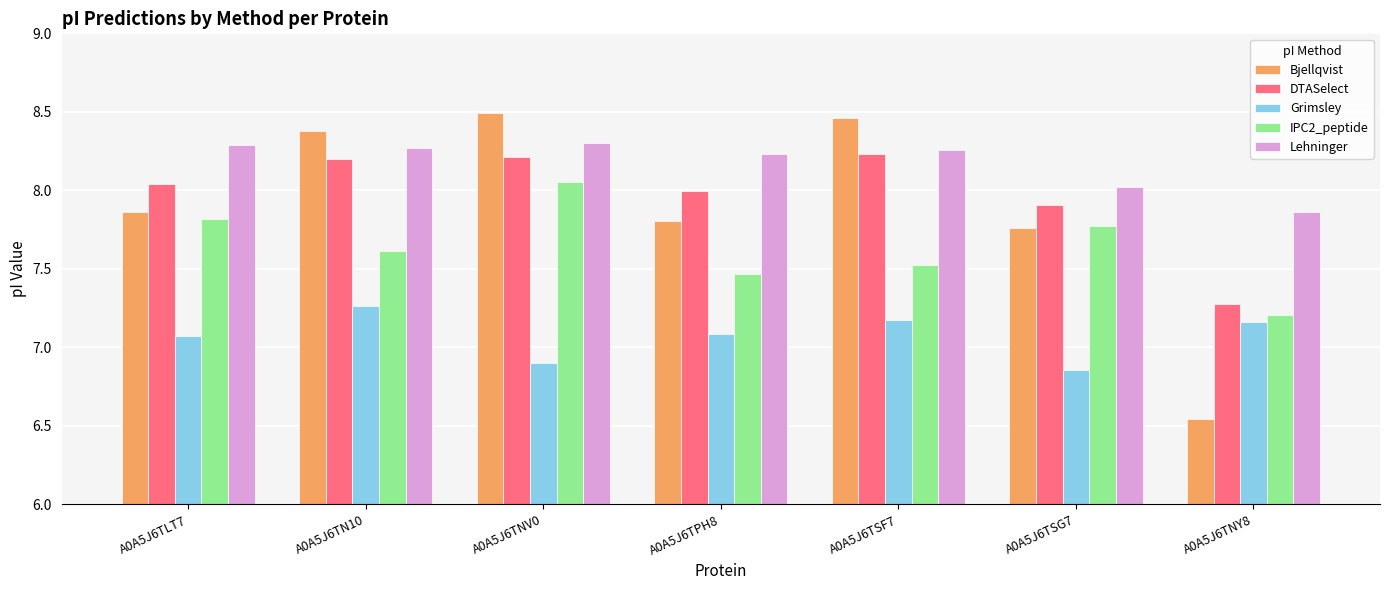

Count the Grimsley values in the range 6 to 7.

2